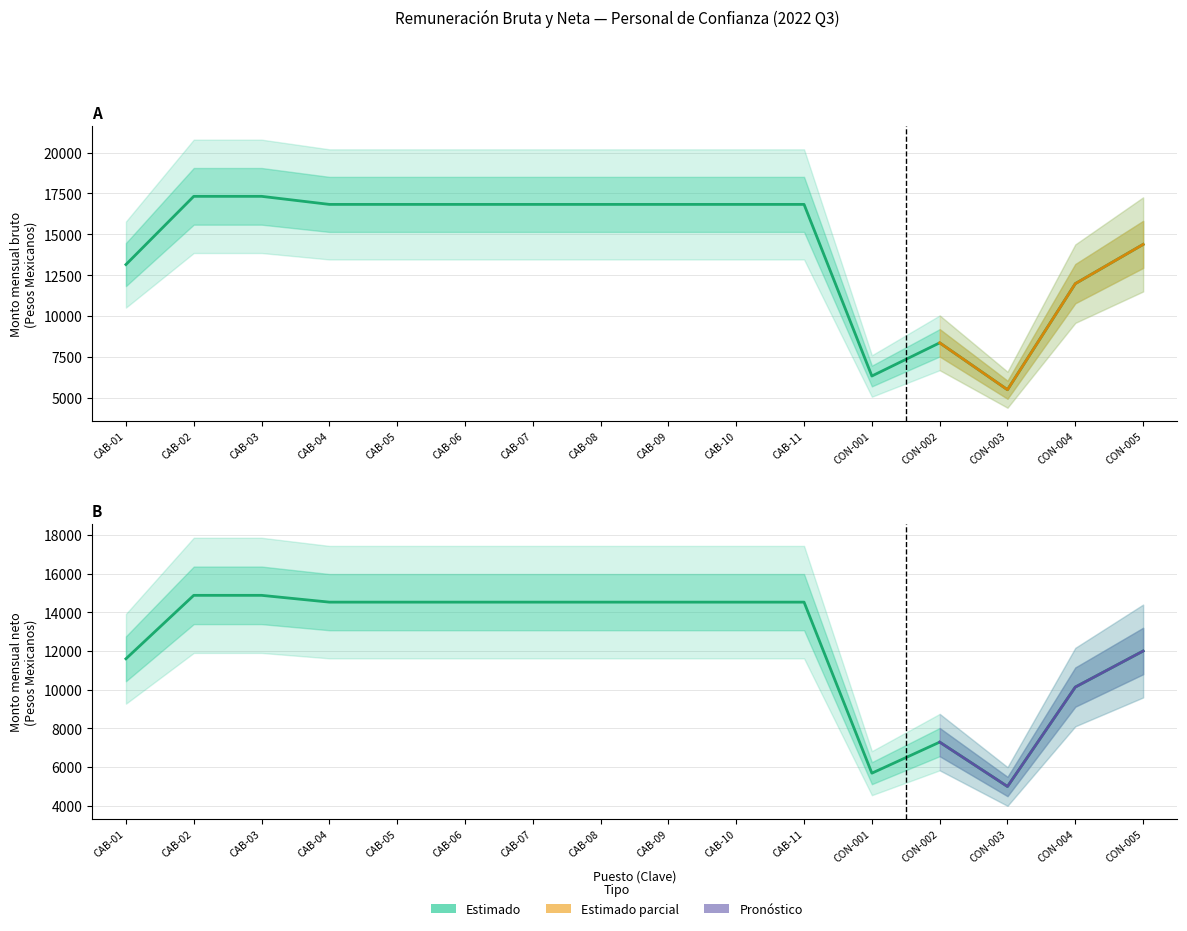

Which series changed the most between CAB-11 and CON-004?

Monto mensual bruto